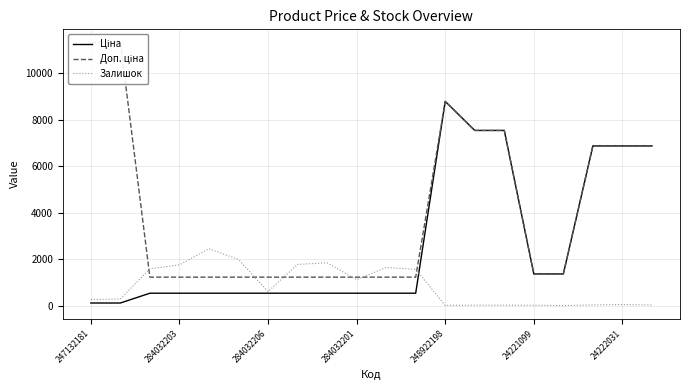

Between 7 and 11, which is larger?

7